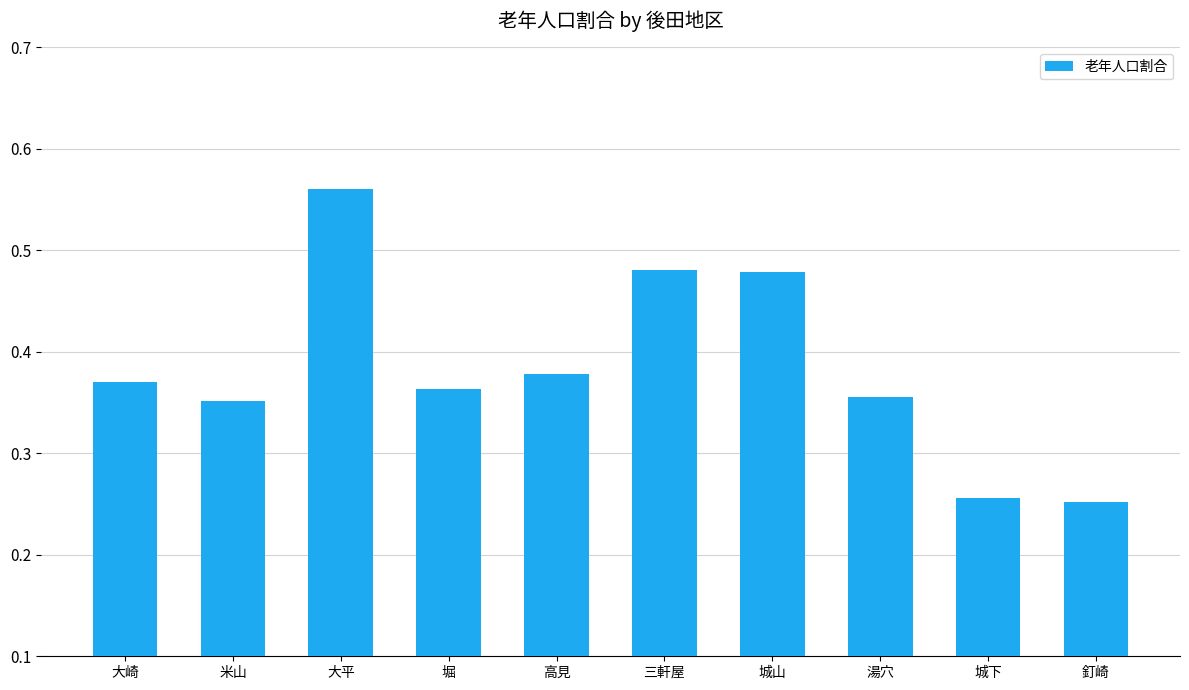

Does the chart contain stacked bars?

No